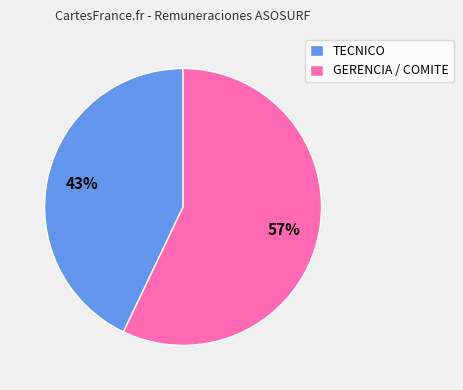

Which slice is the largest?

GERENCIA / COMITE